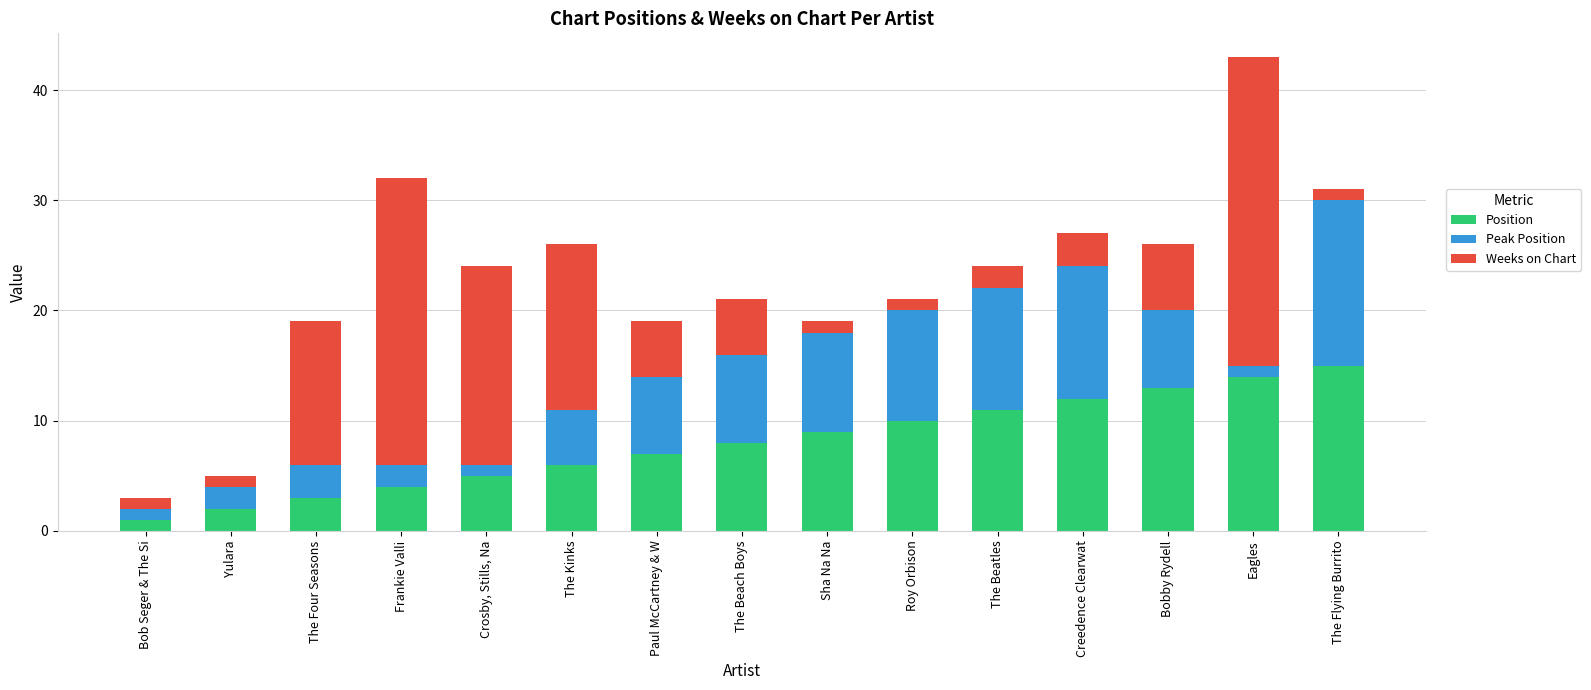

What is the sum of the Position values at Bob Seger & The Si and The Beatles?

12